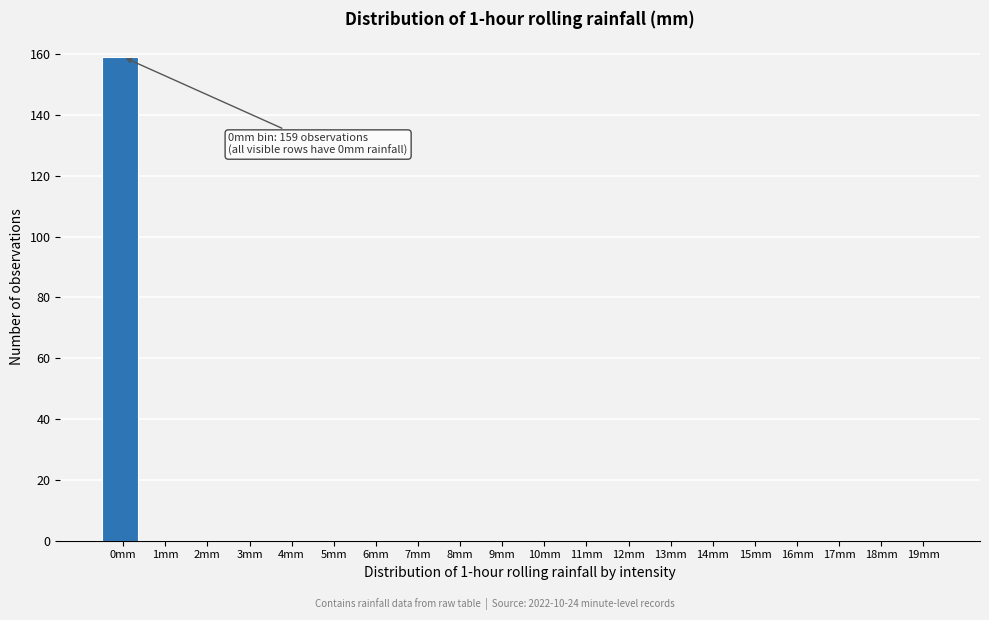

Reading left to right, list all the values displayed in this chart.

0mm=159	1mm=0	2mm=0	3mm=0	4mm=0	5mm=0	6mm=0	7mm=0	8mm=0	9mm=0	10mm=0	11mm=0	12mm=0	13mm=0	14mm=0	15mm=0	16mm=0	17mm=0	18mm=0	19mm=0